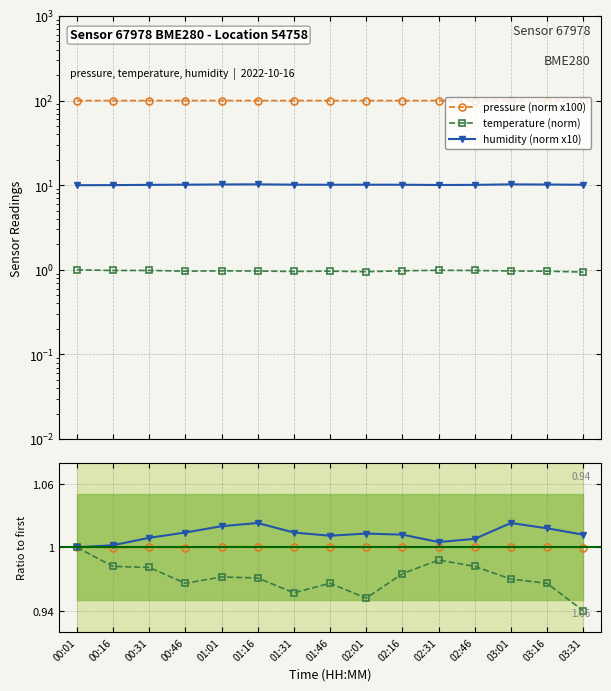

How many lines are shown in the chart?

6